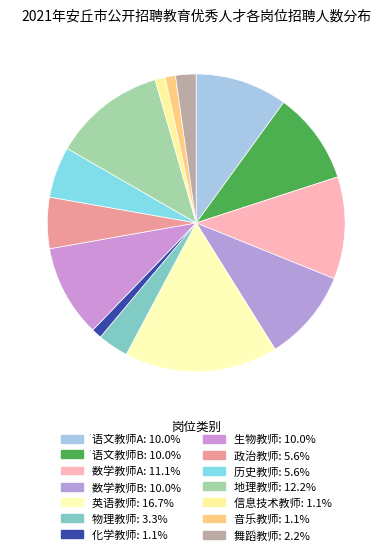

Does 语文教师B represent more than half of the total?

No